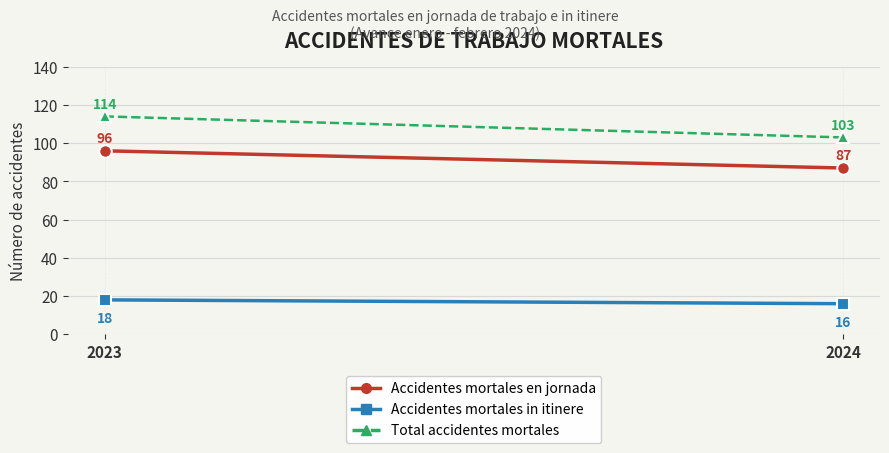

List the series in order of their peak value, highest first.

Total accidentes mortales, Accidentes mortales en jornada, Accidentes mortales in itinere